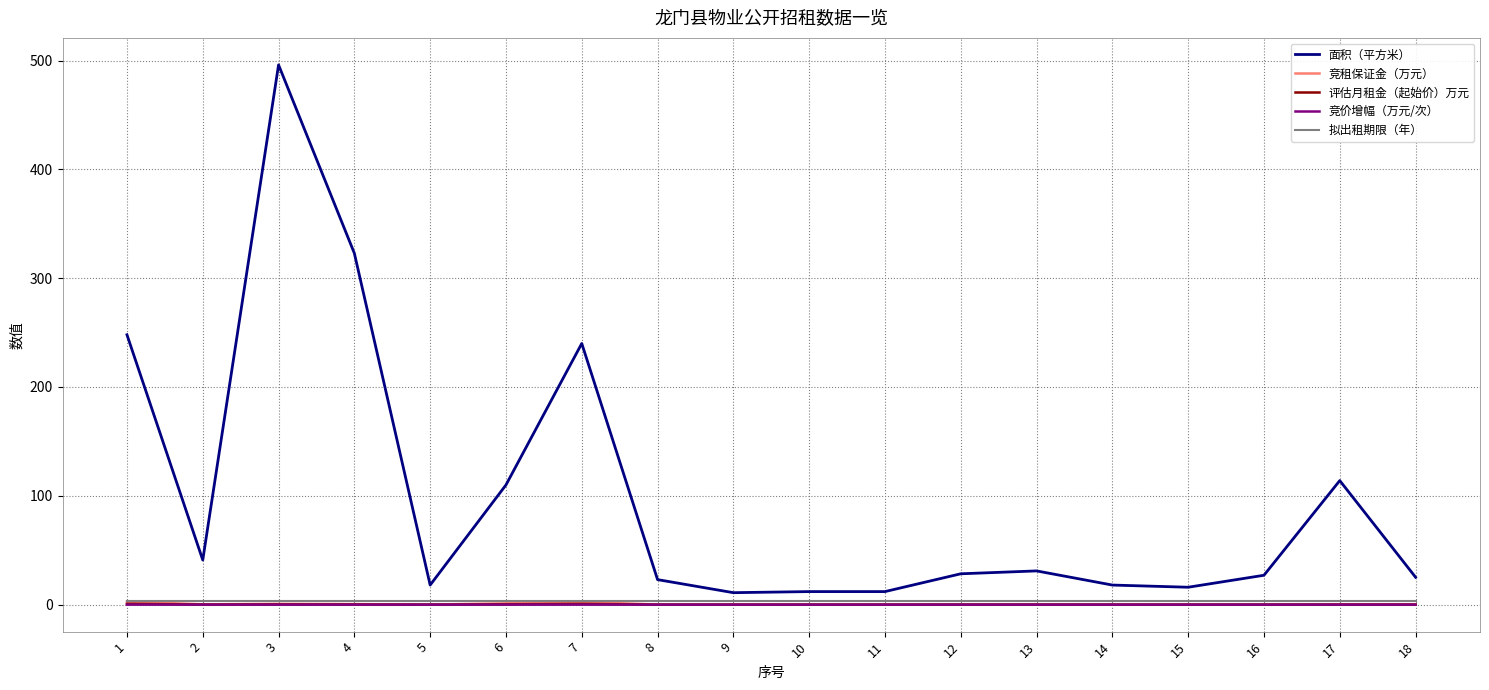

What is the total value across all series at 7?

246.3